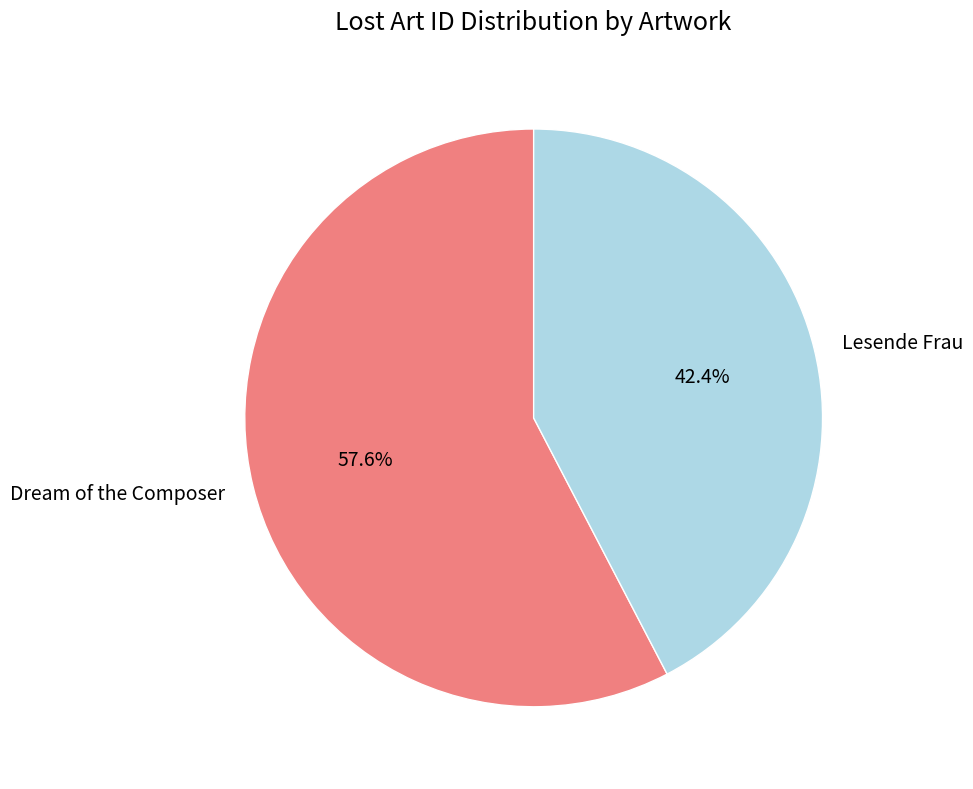

What is the ratio of the value at Dream of the Composer to the value at Lesende Frau?

1.4